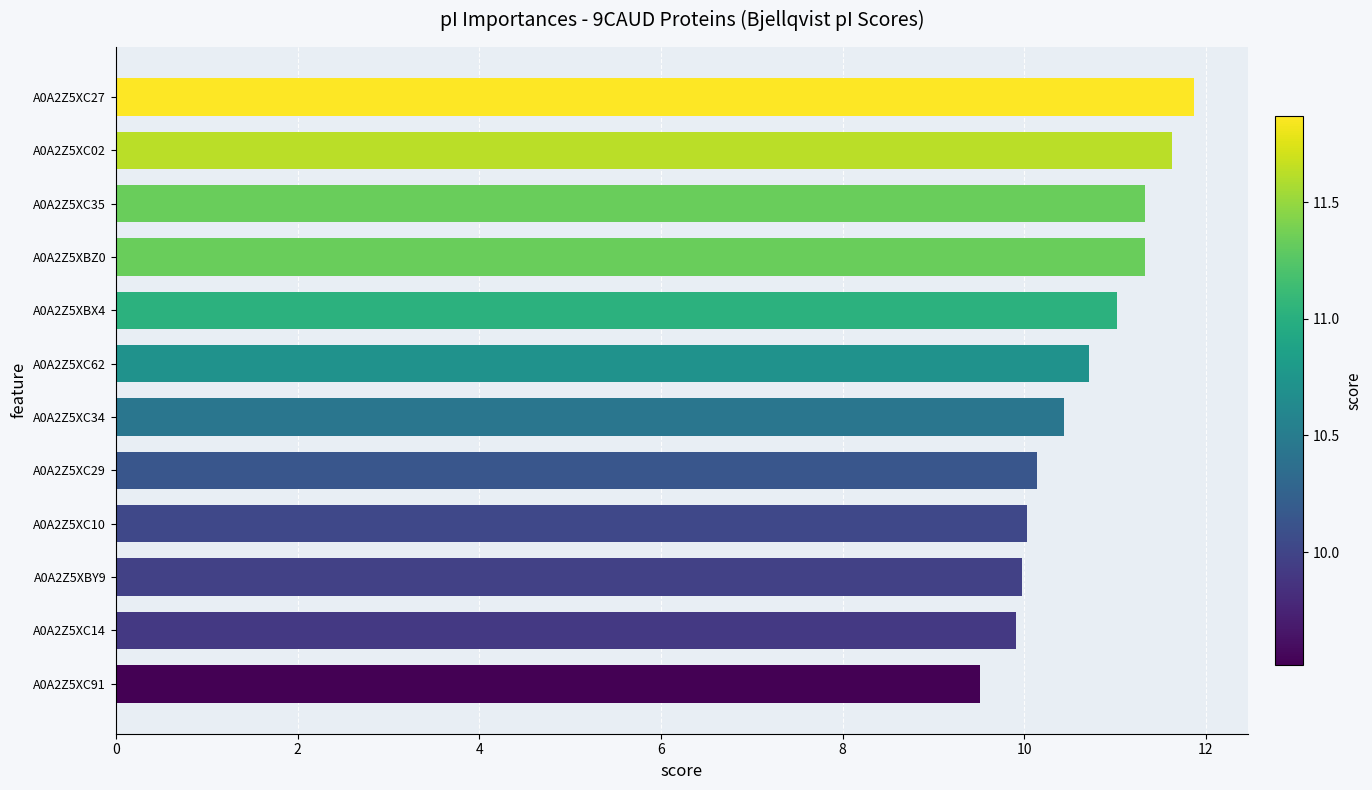

How many bars are there in total?

12